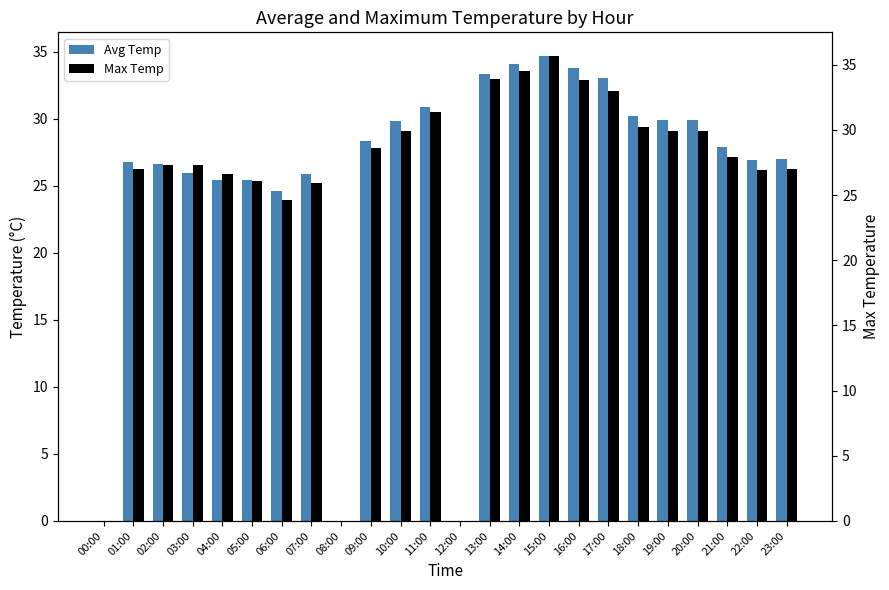

List the labels in order of Avg Temp value, largest first.

15:00, 14:00, 16:00, 13:00, 17:00, 11:00, 18:00, 19:00, 20:00, 10:00, 09:00, 21:00, 23:00, 22:00, 01:00, 02:00, 03:00, 07:00, 04:00, 05:00, 06:00, 00:00, 08:00, 12:00